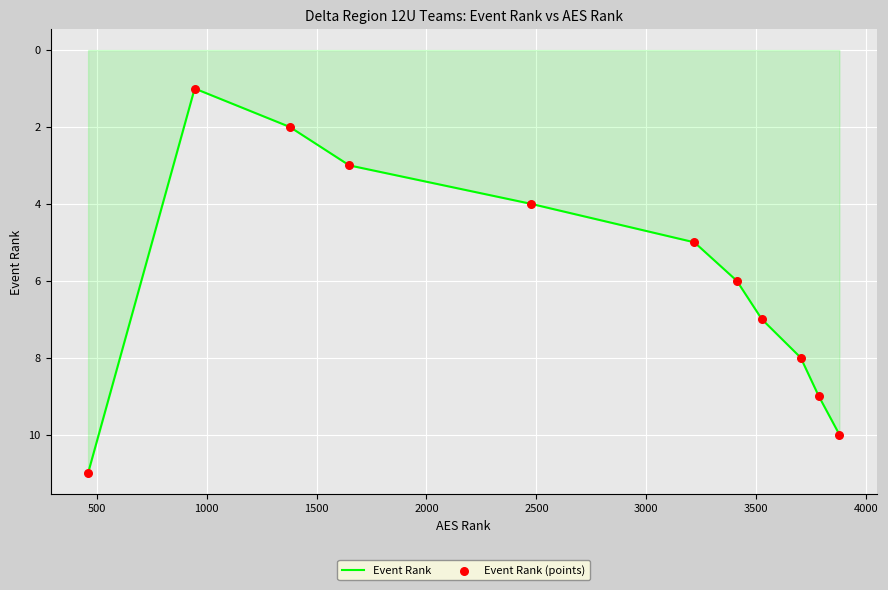

What is the difference between the maximum and minimum values?

10